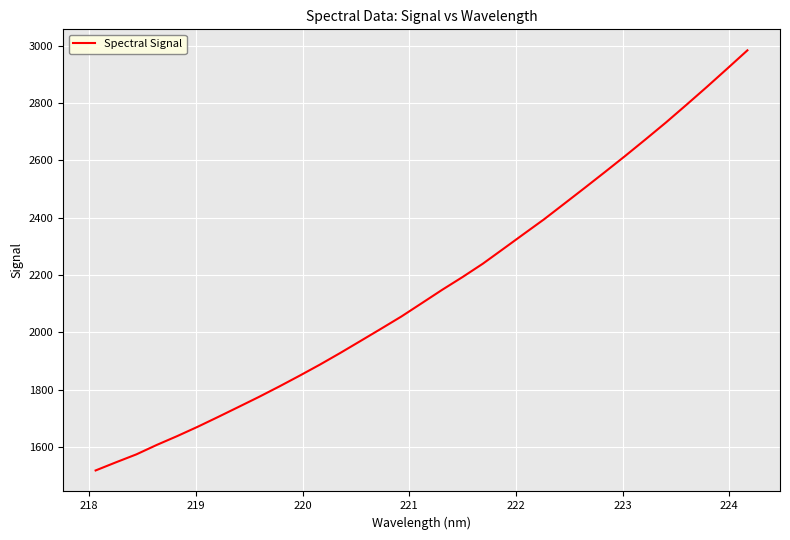

What is the maximum value shown in the chart?

2984.3